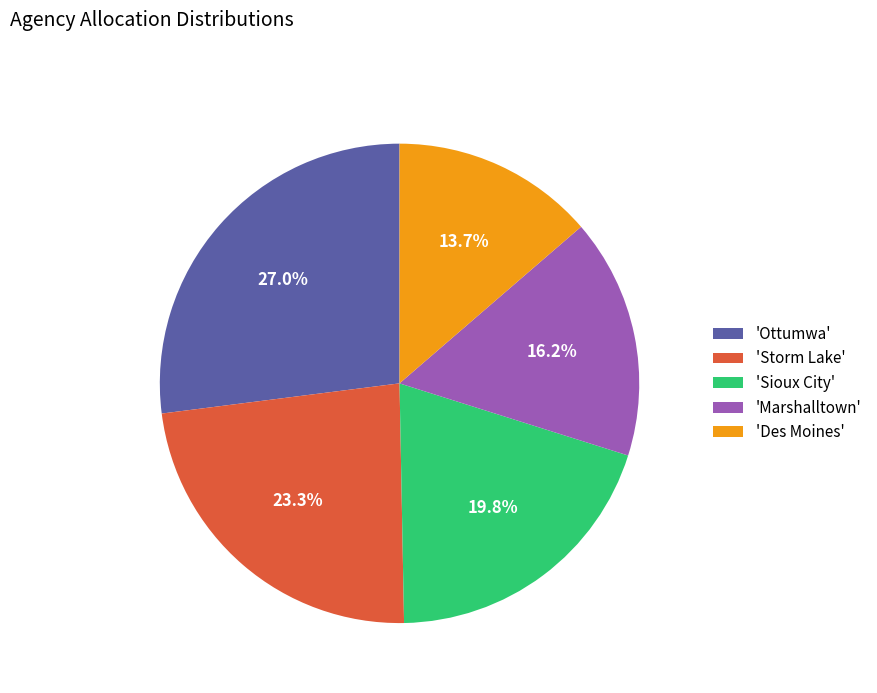

How many slices are in this pie chart?

5